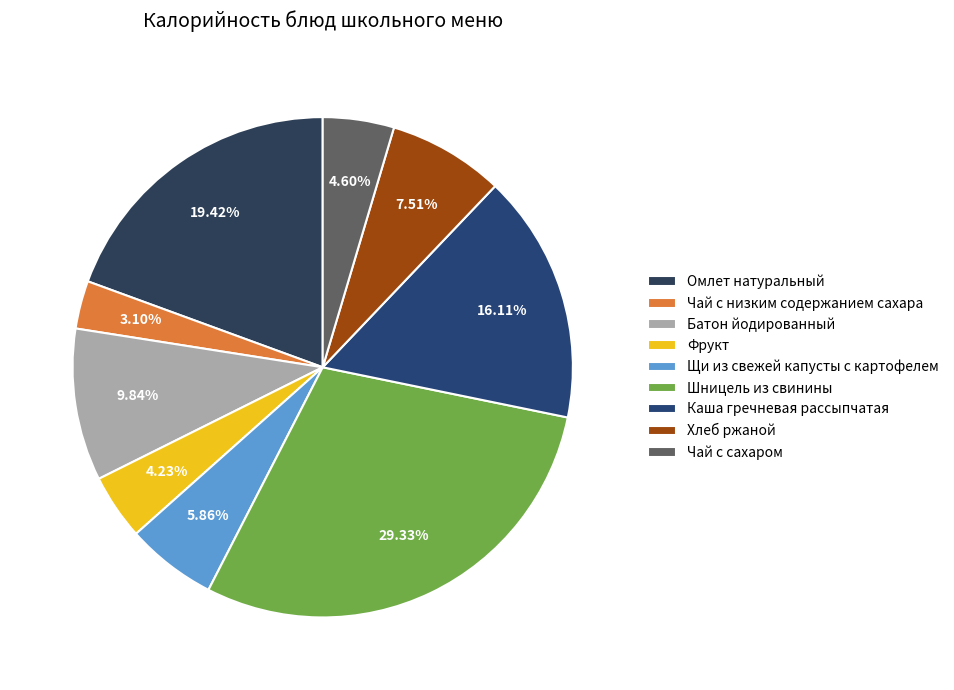

To the nearest percent, what portion does Чай с сахаром represent?

5%